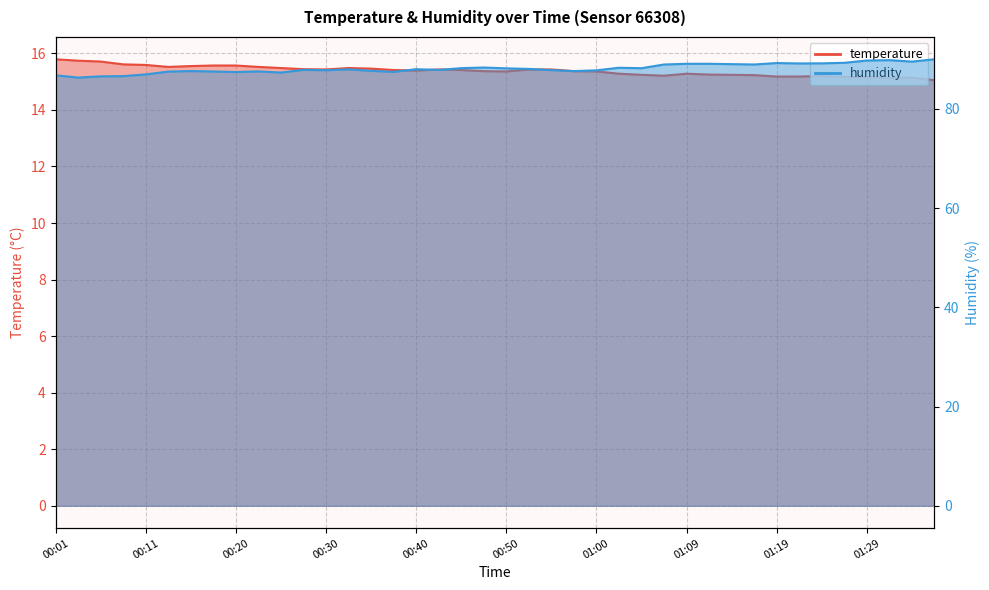

What is the value of the temperature point at the 27th from the left?

15.2